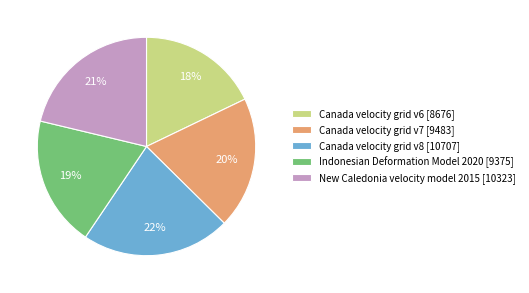

Is there a majority slice in this chart?

No